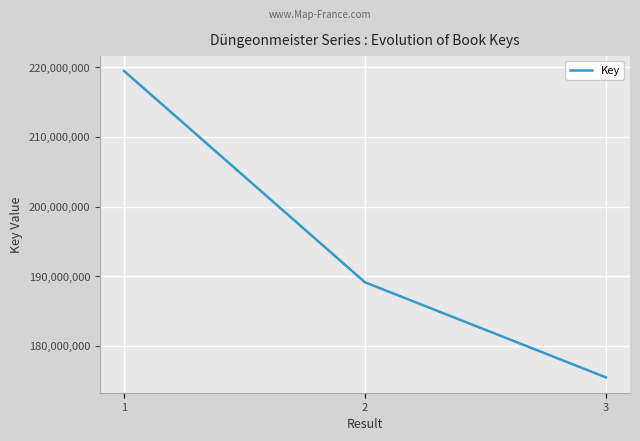

How many values are between 175455421 and 219481106?

3